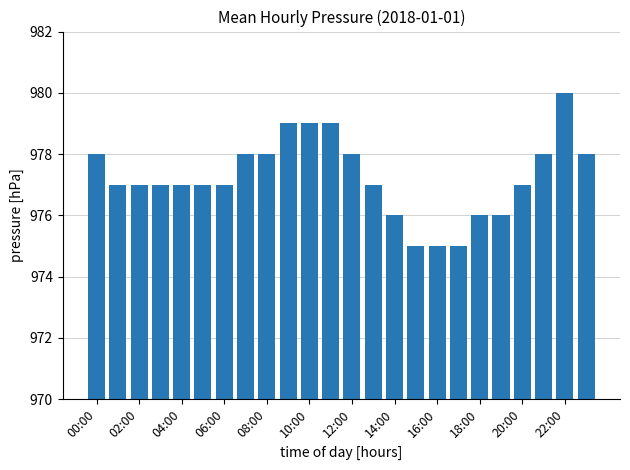

What is the average value?

977